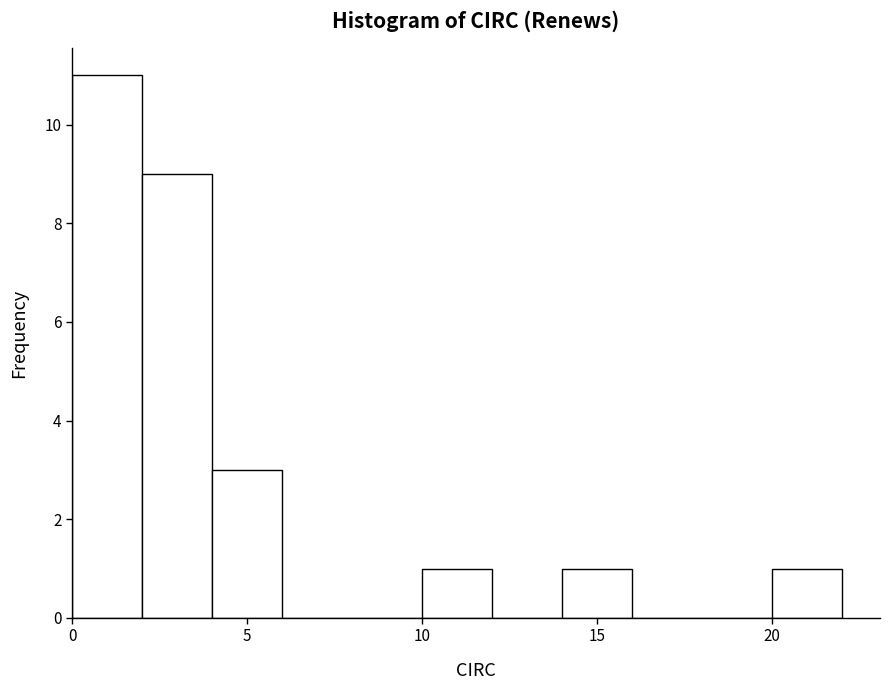

Reading left to right, list every bar in this chart as the range it spans on the x-axis followed by its height. The values are not printed on the chart, so give them approximately, as read against the axis.

0 to 2: 11
2 to 4: 9
4 to 6: 3
6 to 8: 0
8 to 10: 0
10 to 12: 1
12 to 14: 0
14 to 16: 1
16 to 18: 0
18 to 20: 0
20 to 22: 1